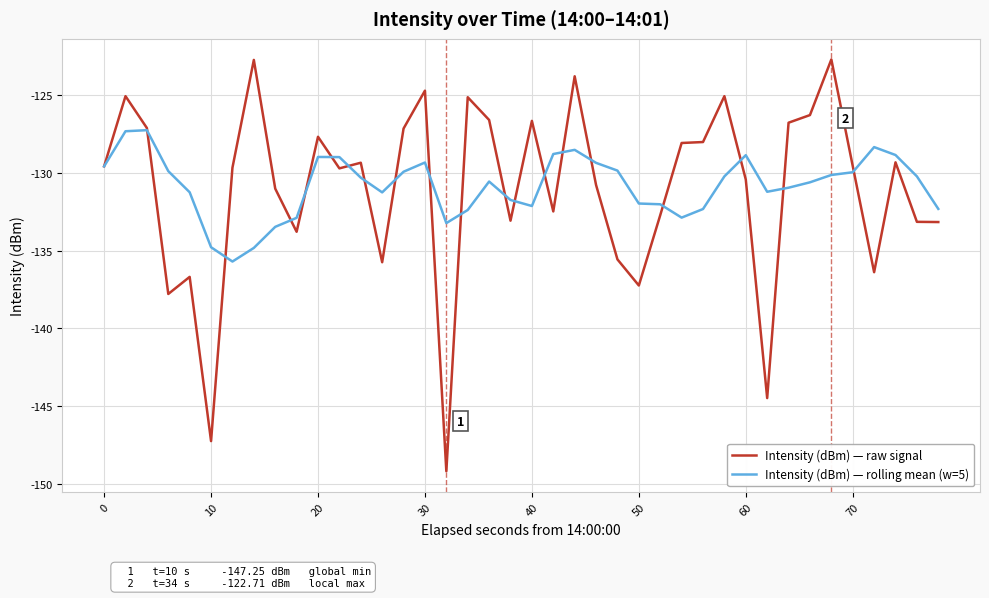

Which series has the largest range (max minus min)?

Intensity (dBm) — raw signal